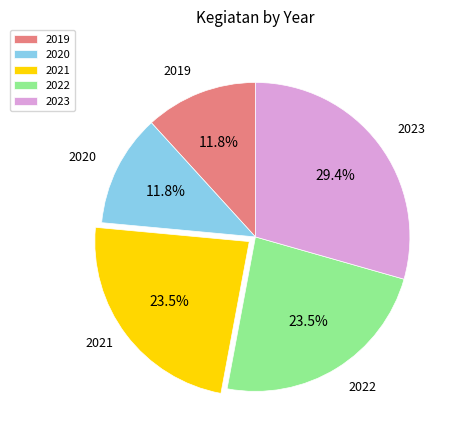

Does 2021 represent more than half of the total?

No